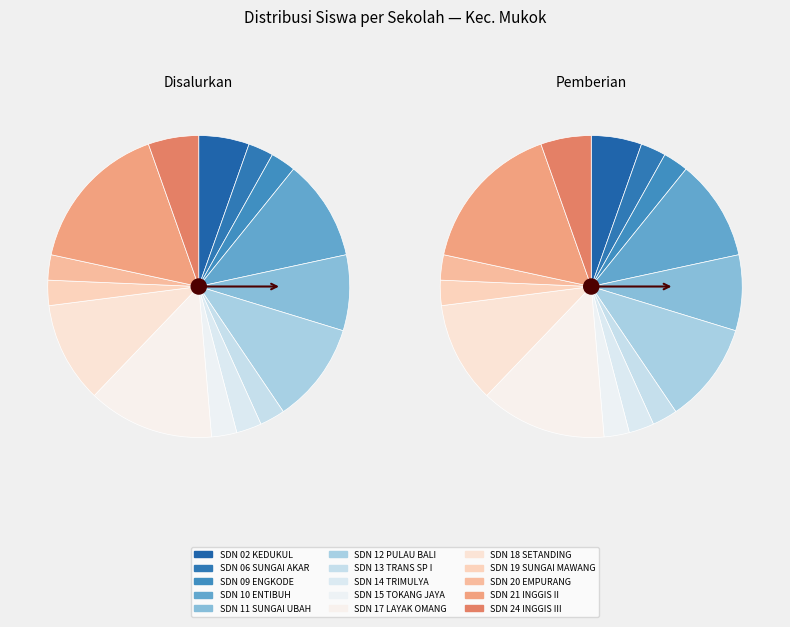

Approximately how many times larger is the value at SD NEGERI 19 SUNGAI MAWANG compared to SD NEGERI 12 PULAU BALI?

0.2